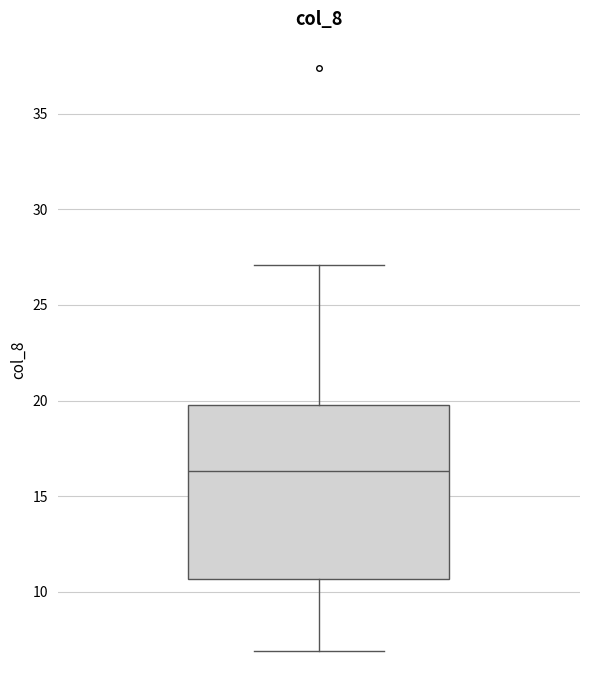

Where does the lower whisker of the box end on the y-axis? The values are not printed on the chart, so give them approximately, as read against the axis.

7.0